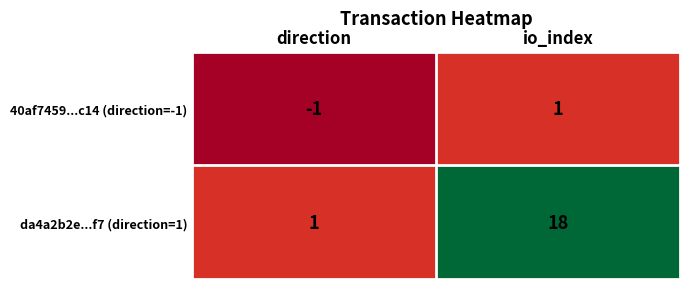

Which series changed the most between direction and io_index?

da4a2b2e...f7 (direction=1)